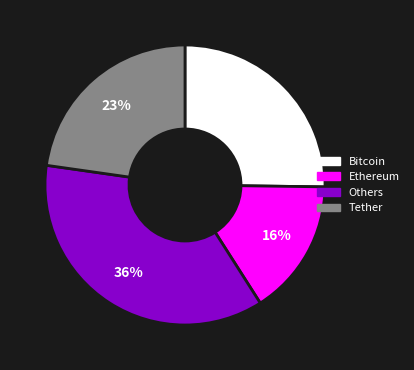

To the nearest percent, what is the average slice percentage?

25%